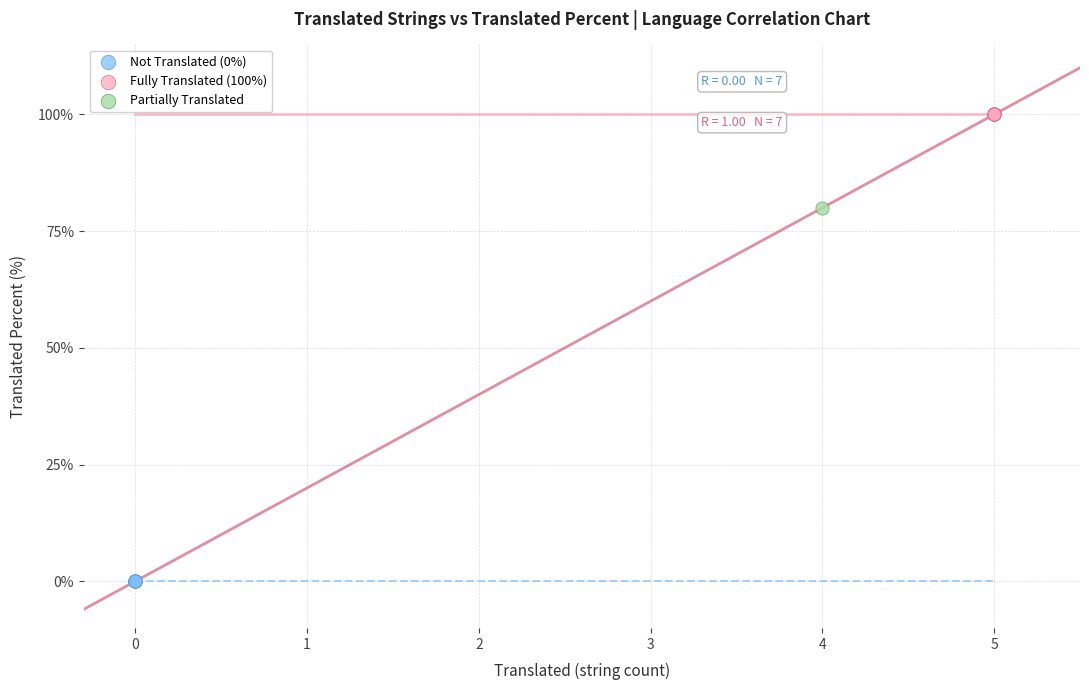

Which series contains the lowest Y value?

Not Translated (0%)